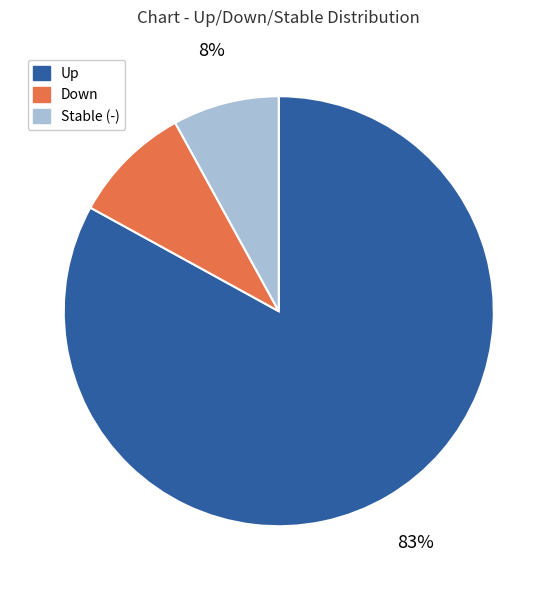

To the nearest percent, what is the average slice percentage?

33%